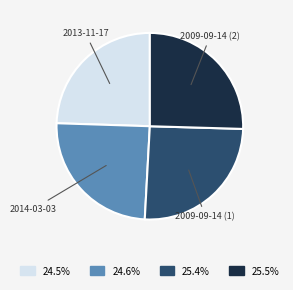

Is there a majority slice in this chart?

No